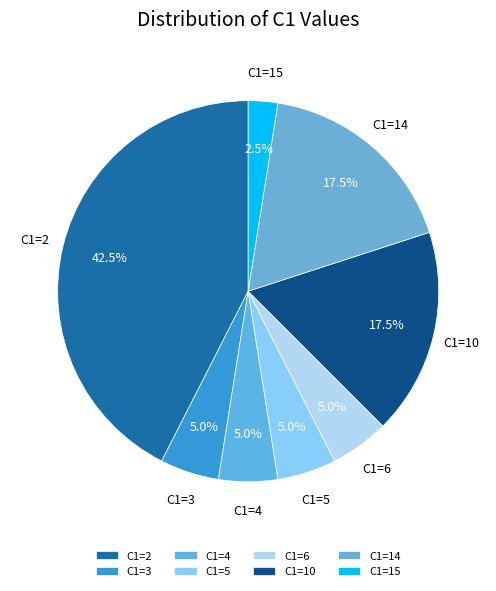

Which has a higher value, C1=10 or C1=5?

C1=10